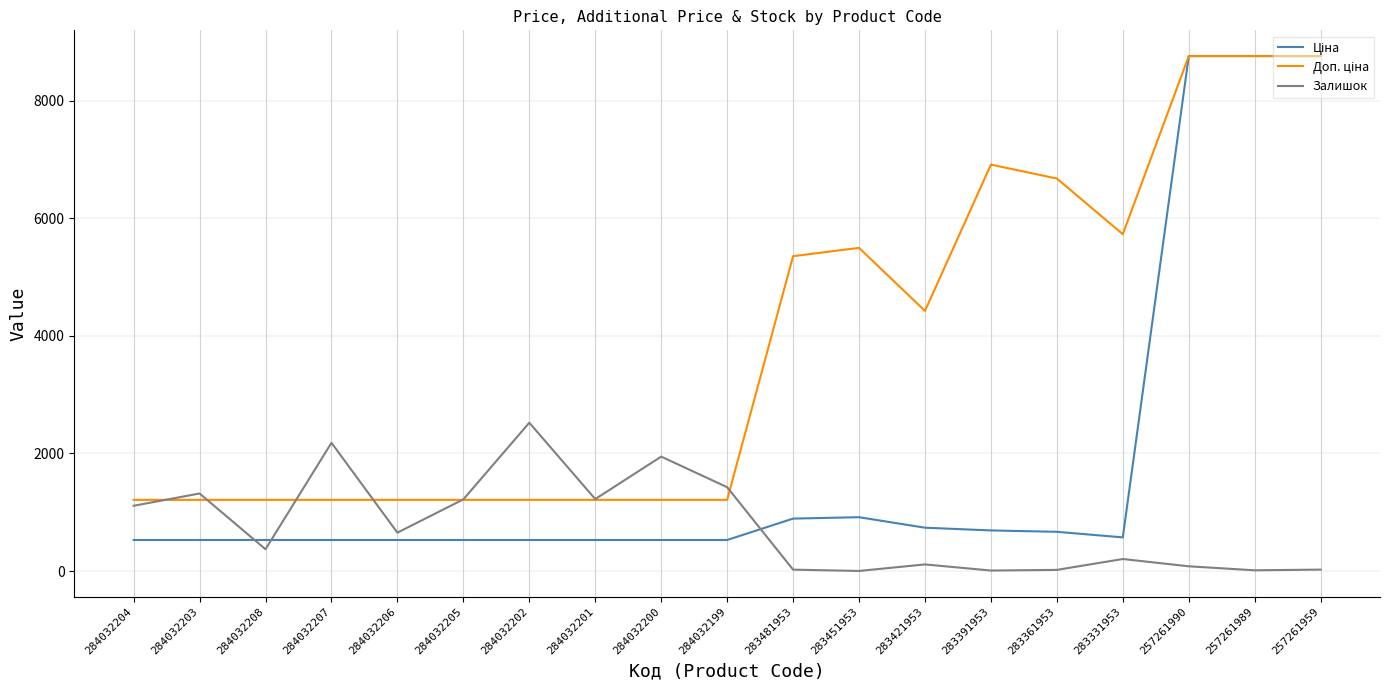

What is the value of the Залишок point at the 16th from the left?

205.0